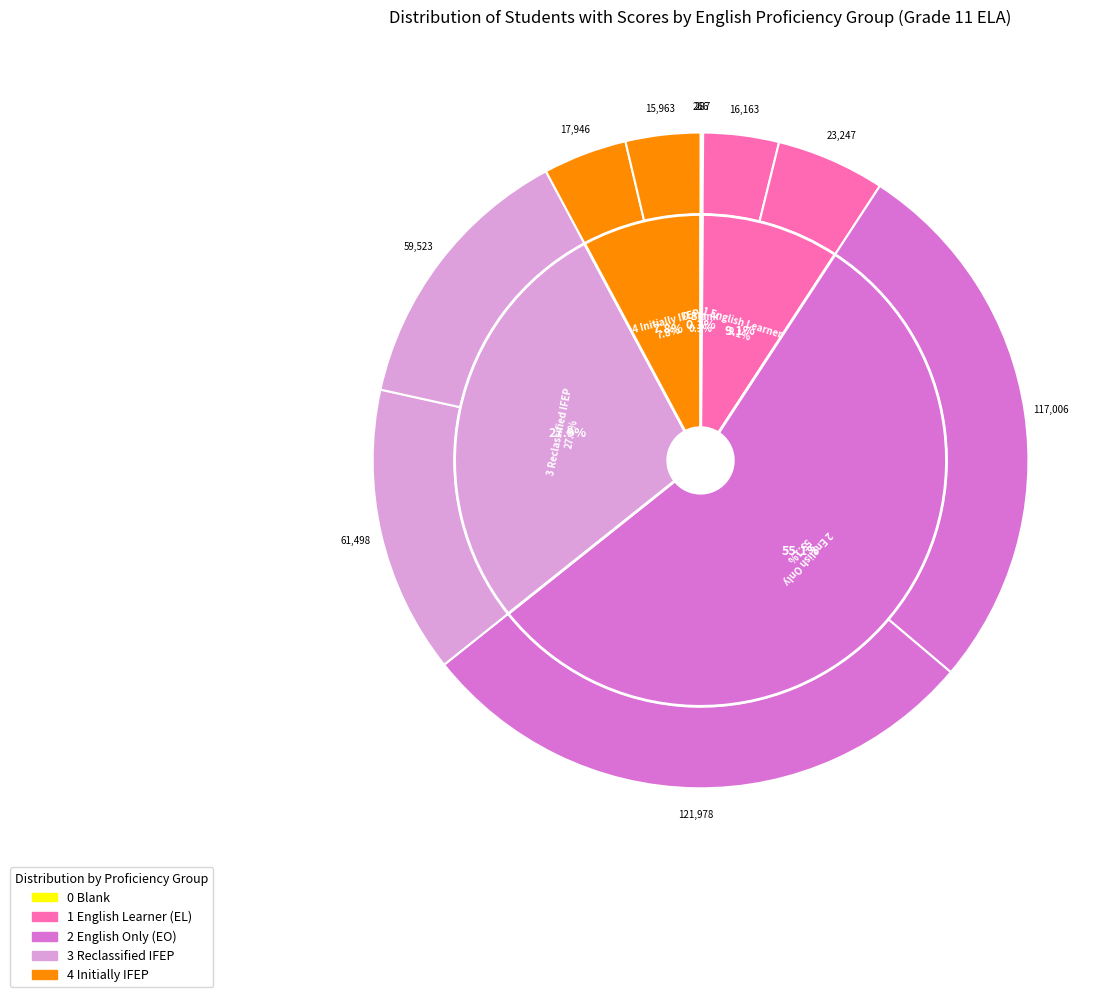

To the nearest percent, what portion does 4 Initially IFEP Male represent?

4%